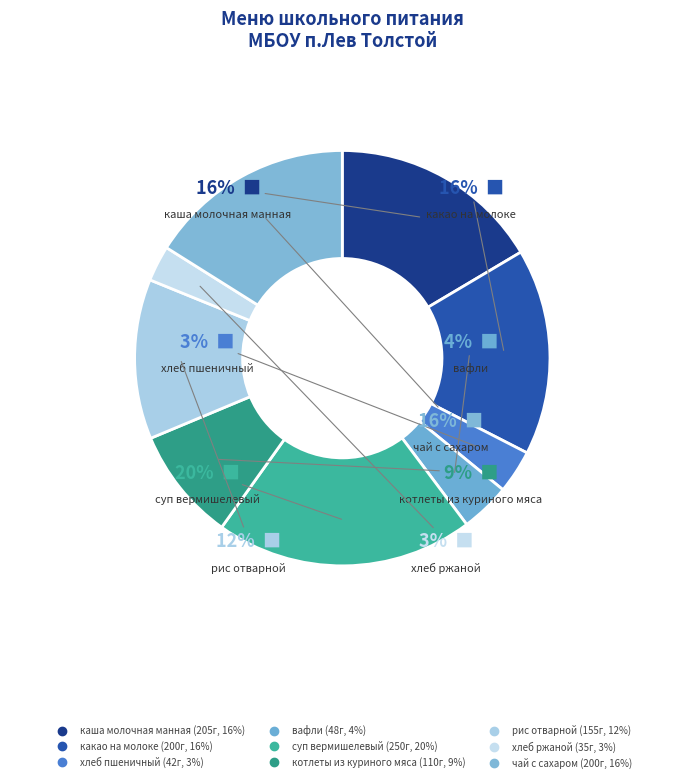

Does хлеб ржаной represent more than half of the total?

No